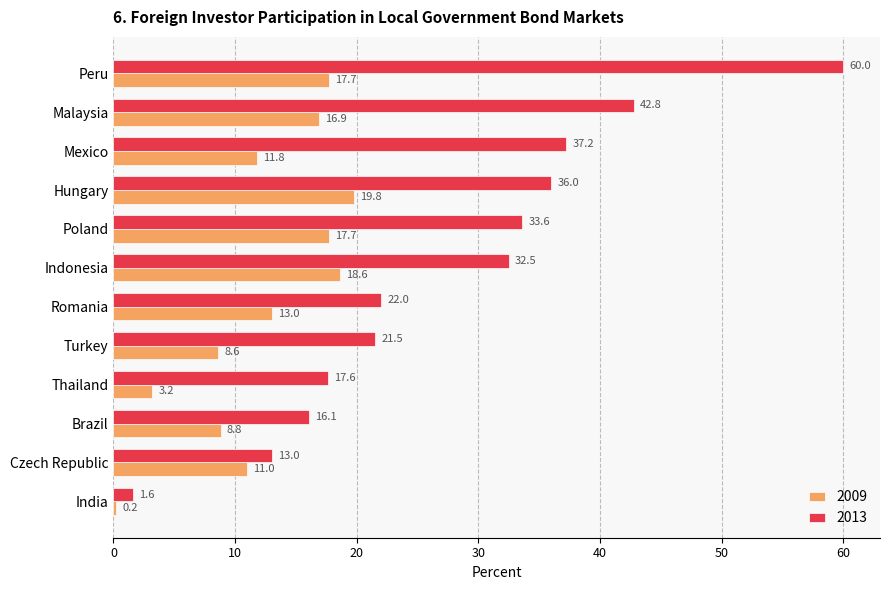

The value of 2009 at Malaysia is 30.0. True or false?

False